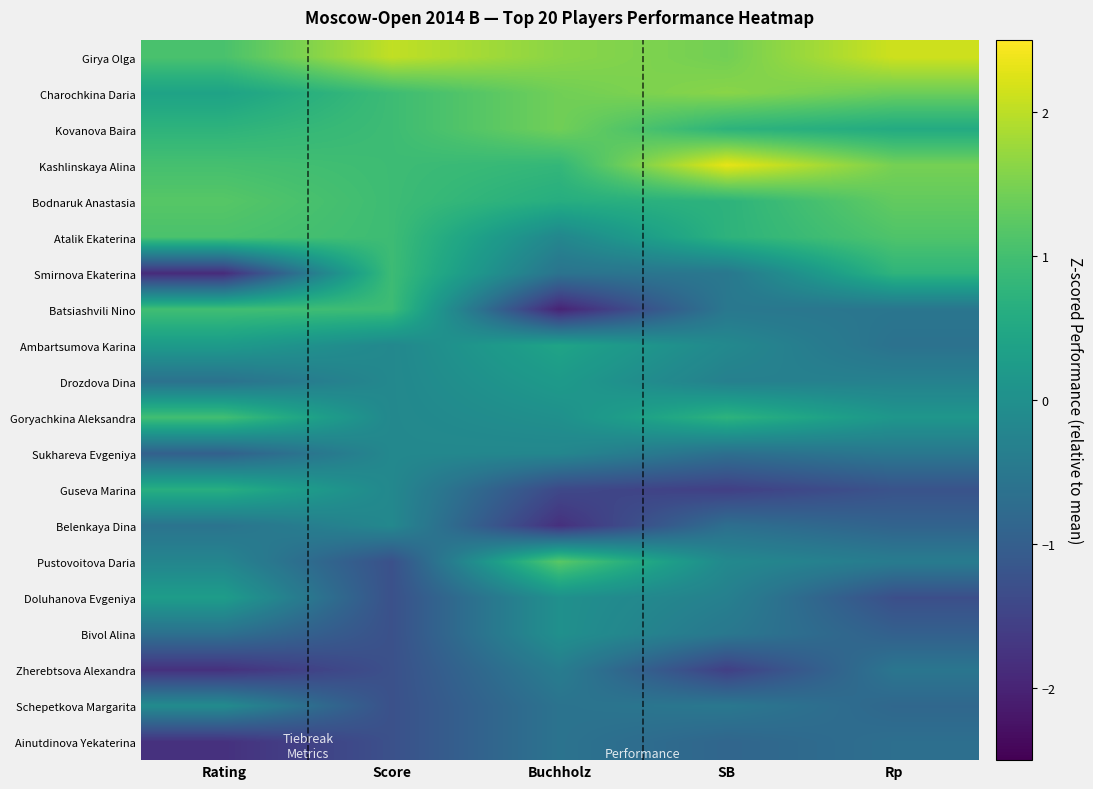

At which category does the chart reach its peak across all series?

SB